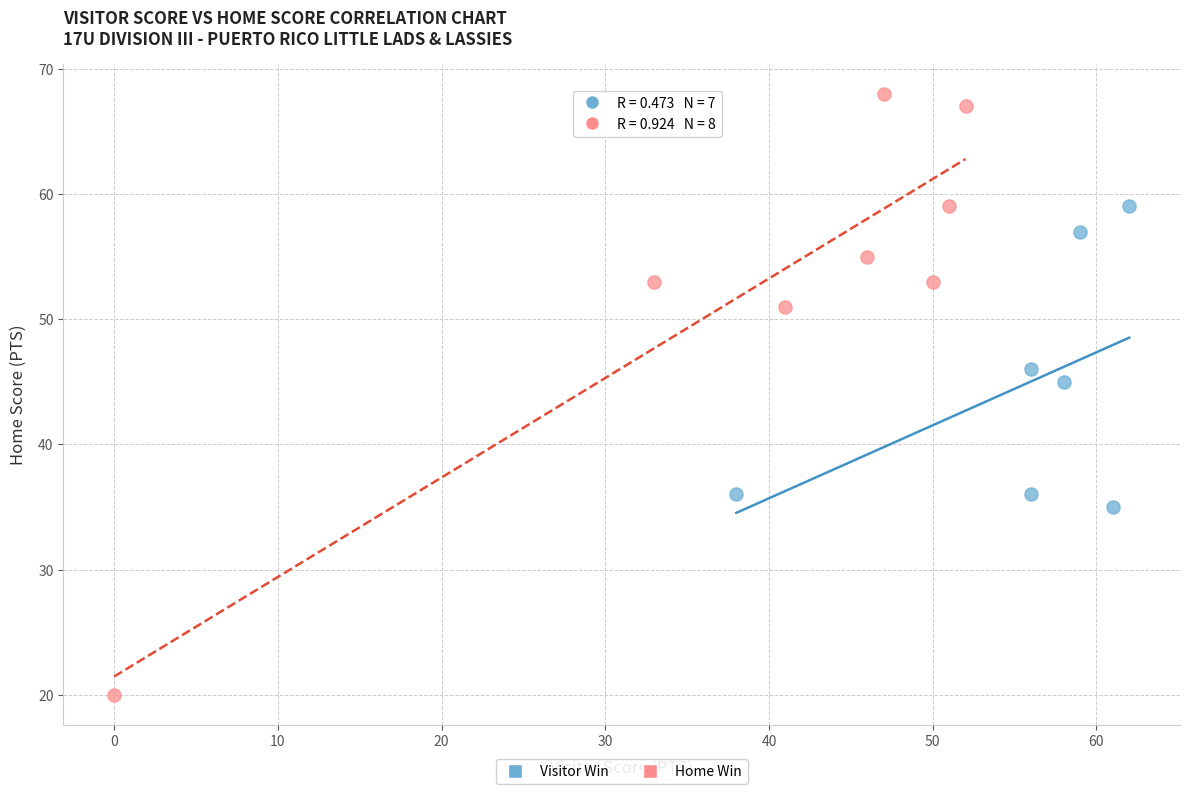

Which series reaches the minimum Y coordinate?

Home Win